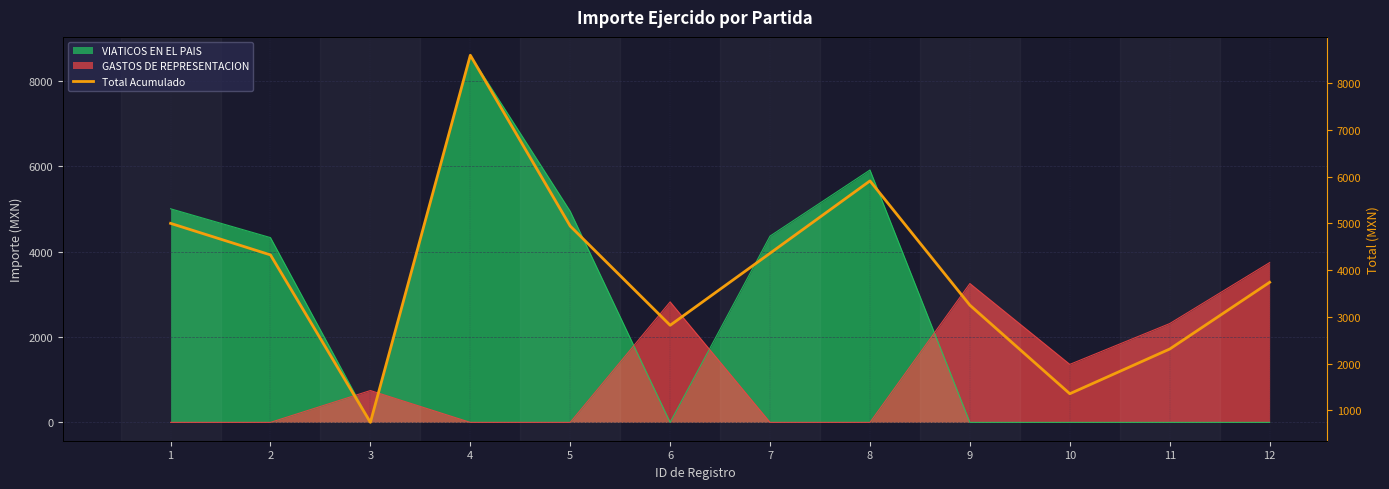

At which label is the value closest to 4669?

5